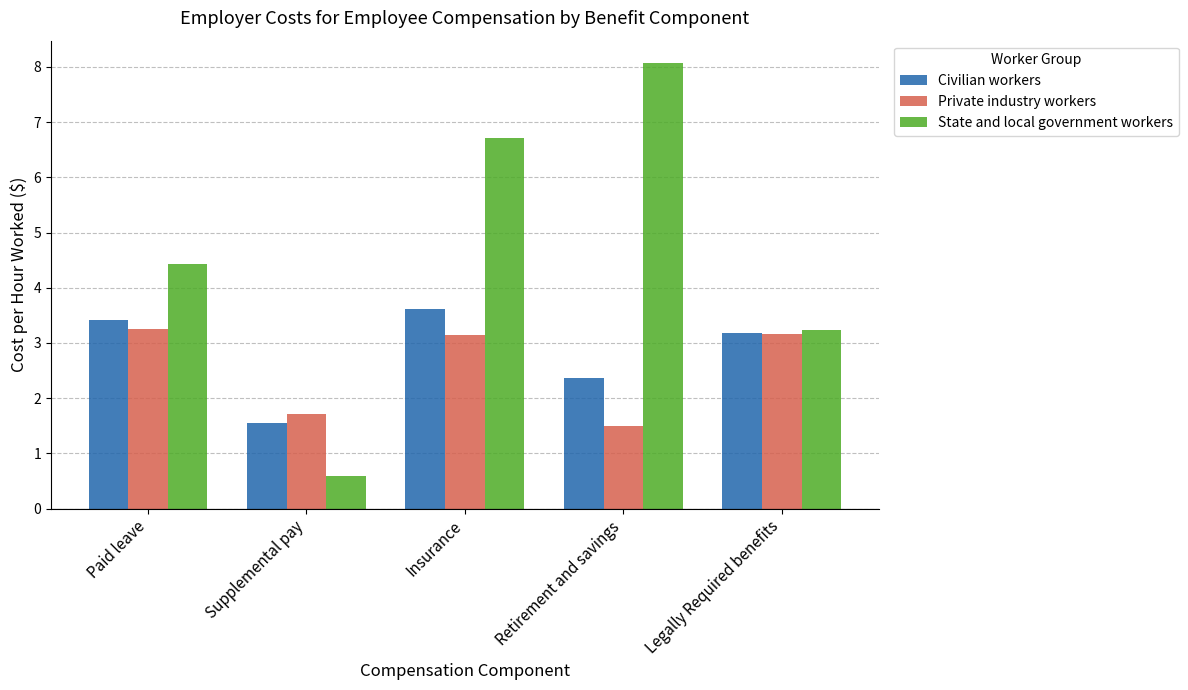

What is the sum of the Civilian workers values at Insurance and Paid leave?

7.0